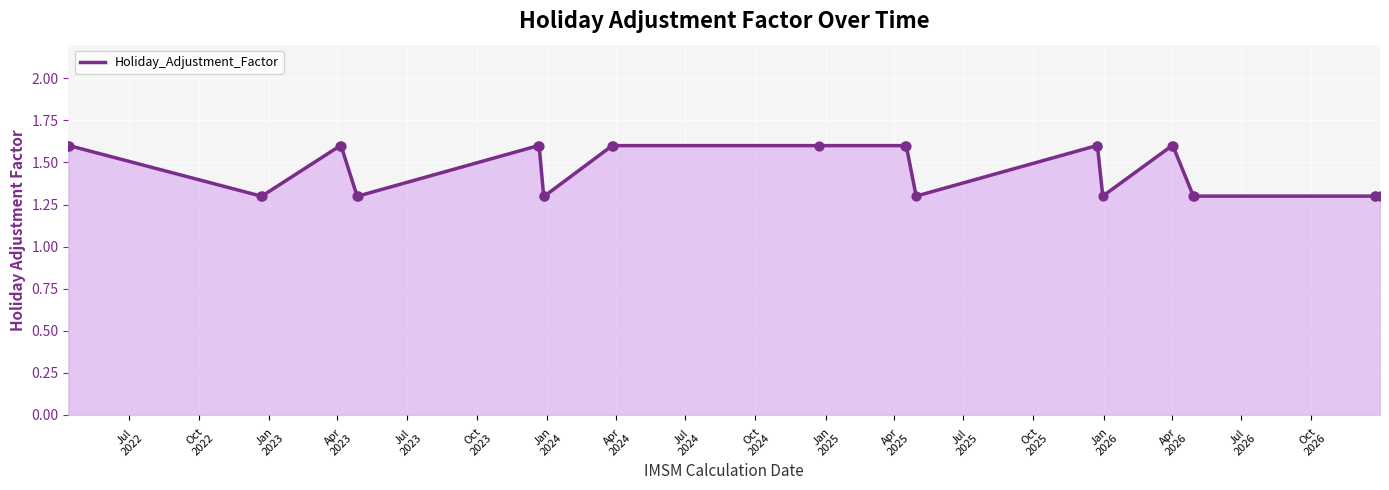

What is the maximum value shown in the chart?

1.6